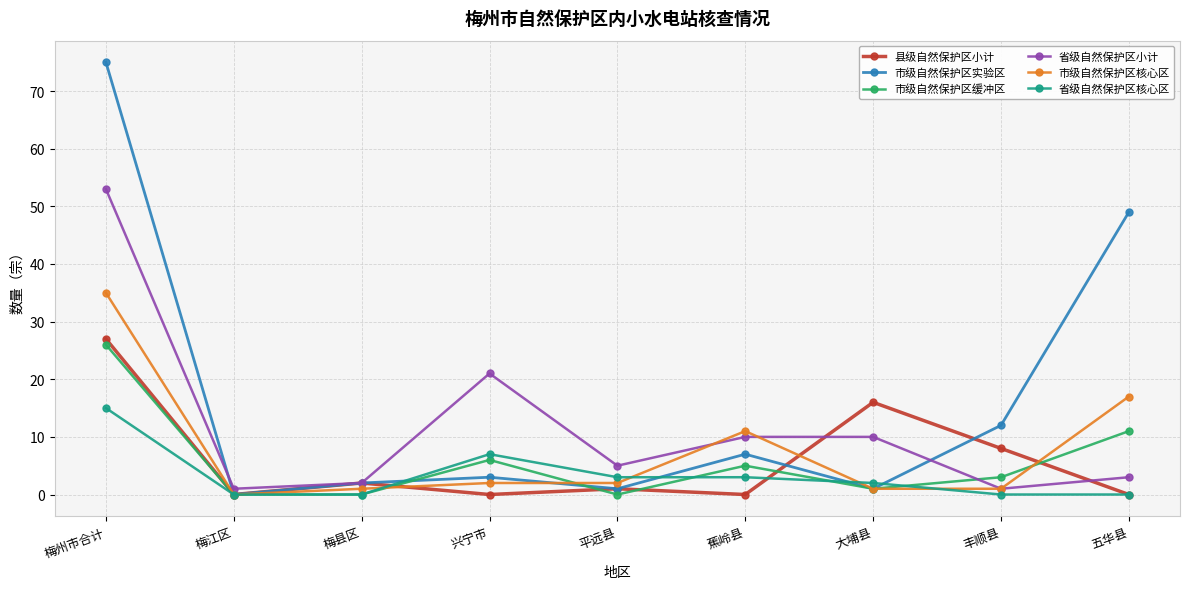

Where is 市级自然保护区实验区 nearest to the value 37?

五华县